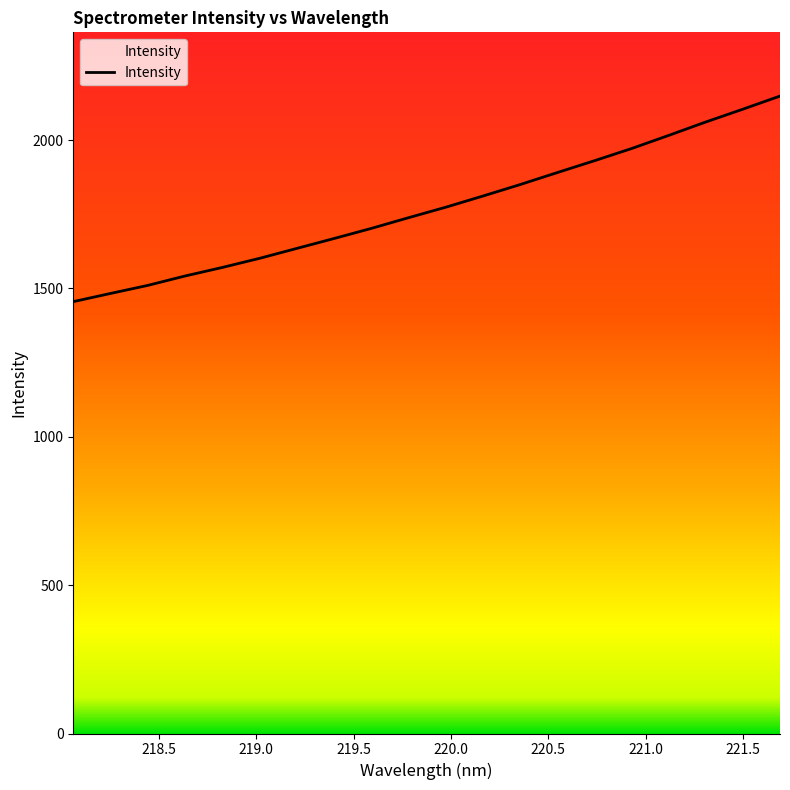

What is the greatest value displayed?

2148.6